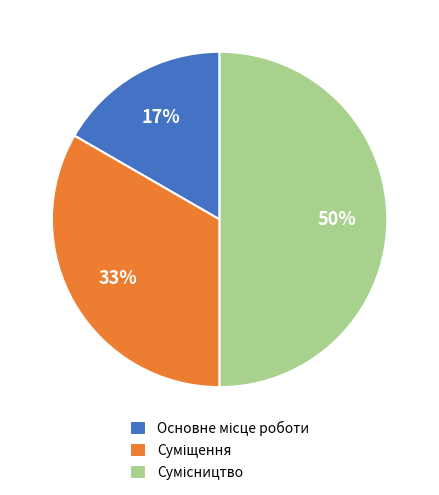

Count the number of slices in the pie.

3